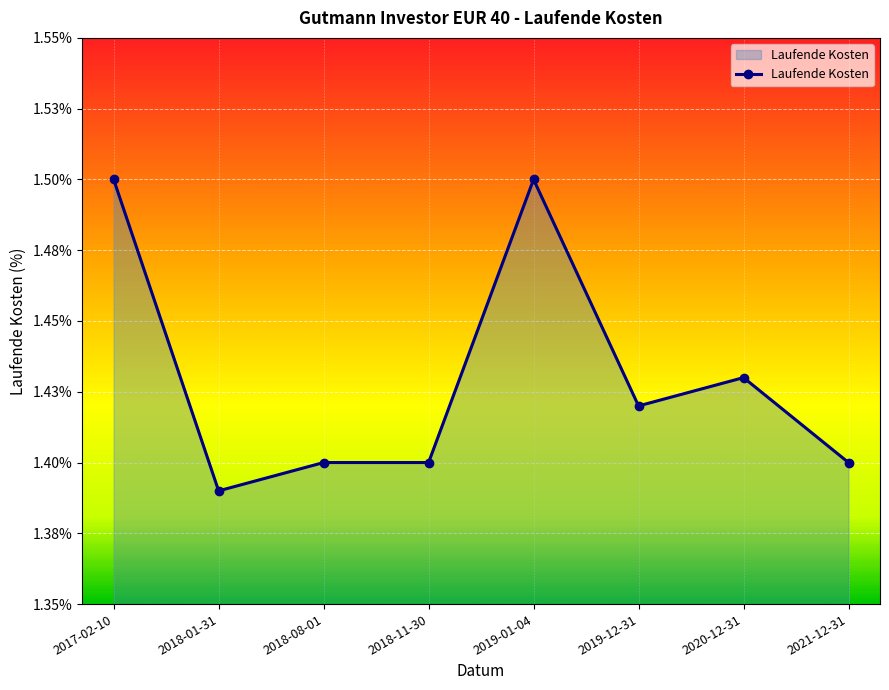

Where is the data nearest to the value 1?

2018-01-31